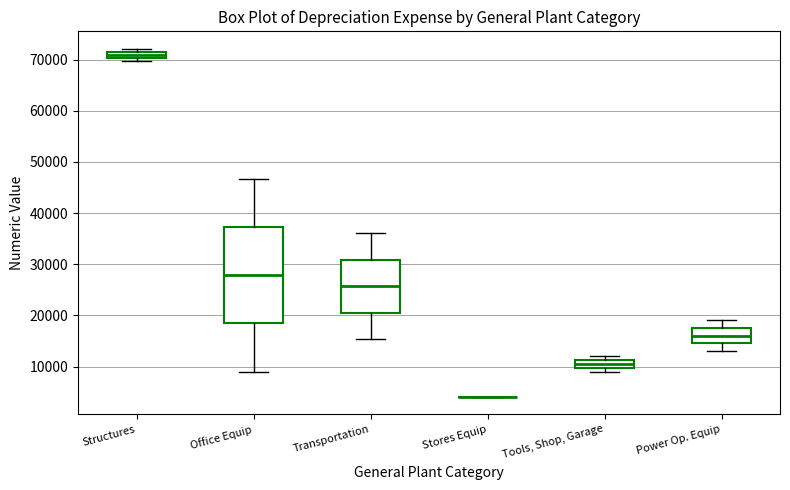

Where is the lower edge of the box for Power Op. Equip on the y-axis? The values are not printed on the chart, so give them approximately, as read against the axis.

15000